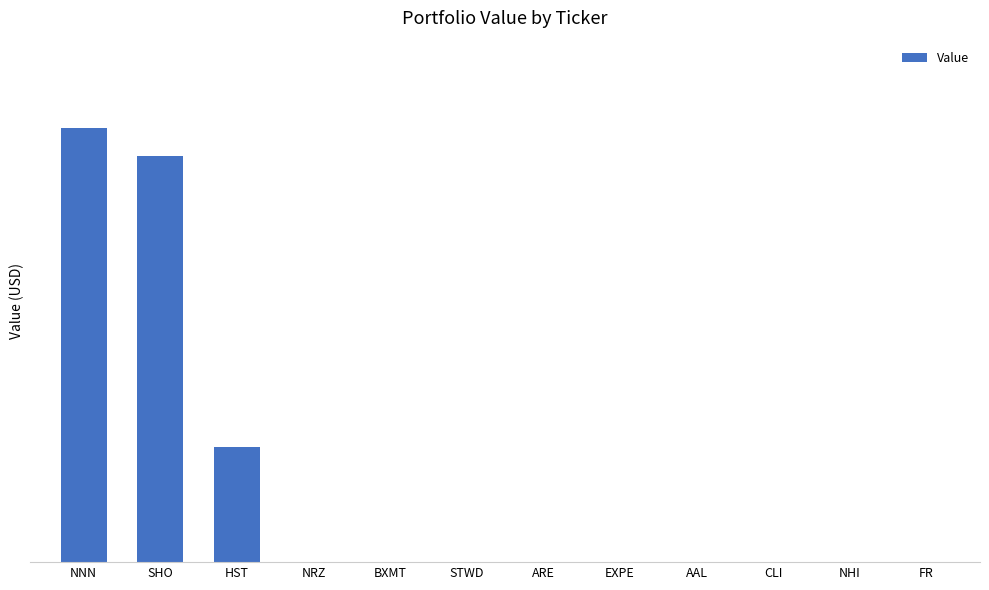

At which category does the chart reach its minimum across all series?

NRZ